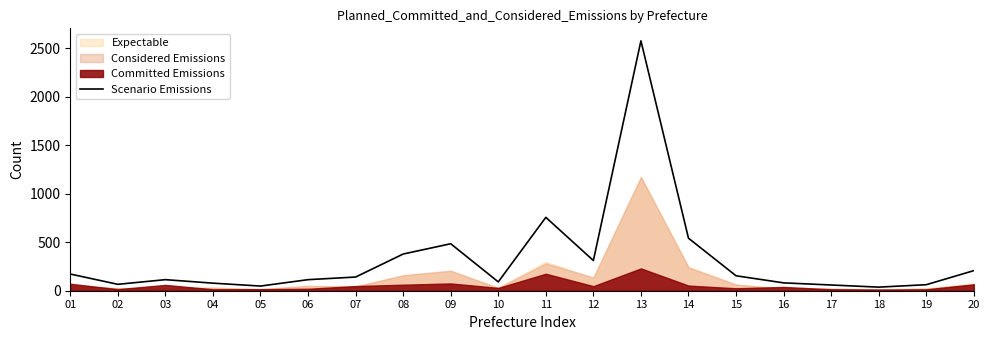

Count the number of values greater than 141.

9